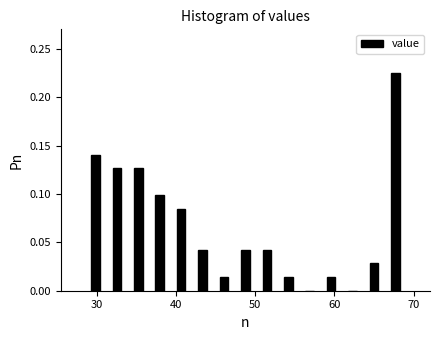

Read against the x-axis, roughly where is the centre of the tallest bar?

68